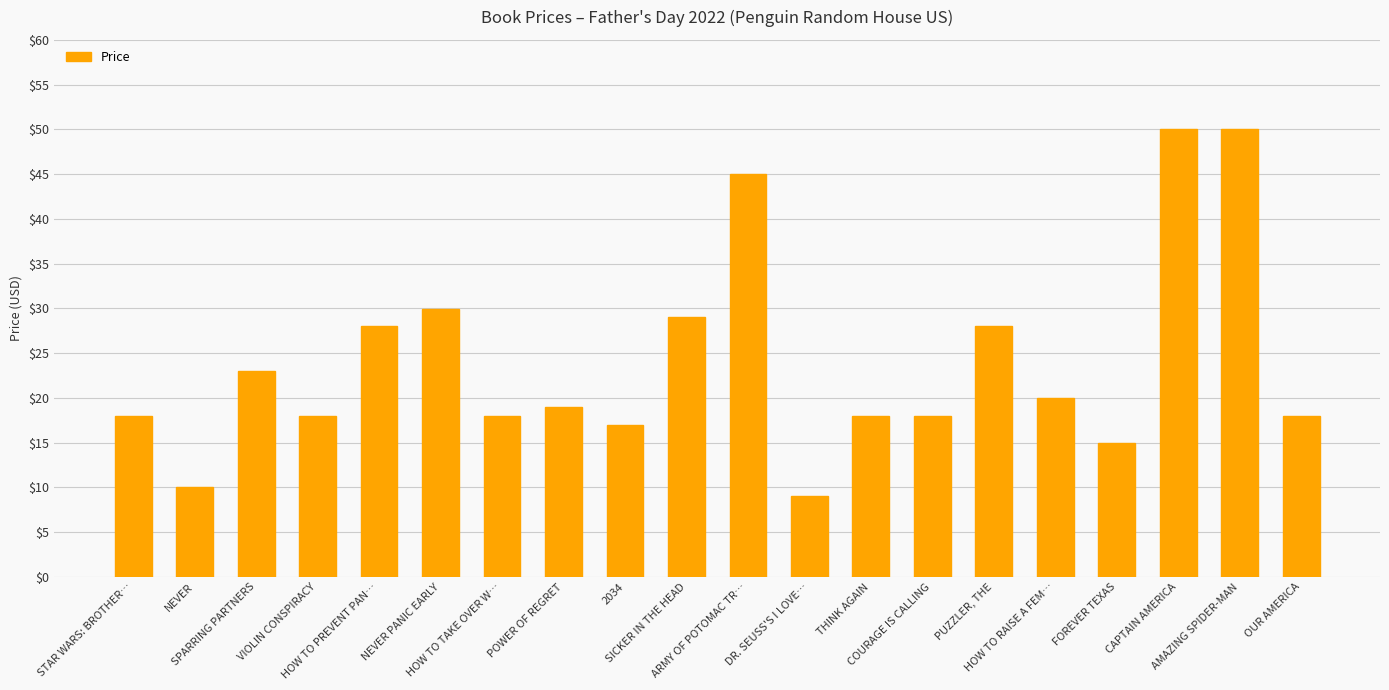

Is it true that the value at POWER OF REGRET is 19.0?

True